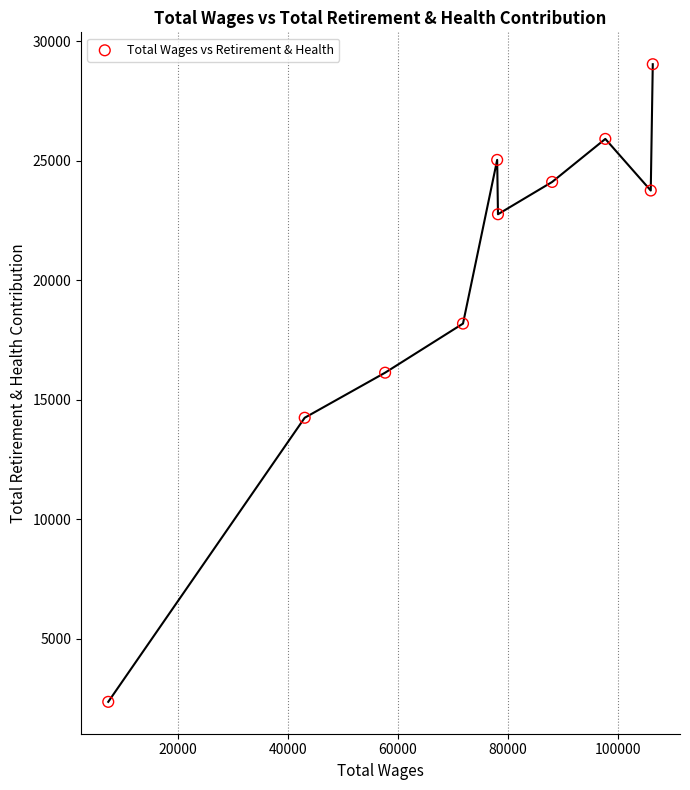

What Y value in the scatter plot is closest to 15697?

16130